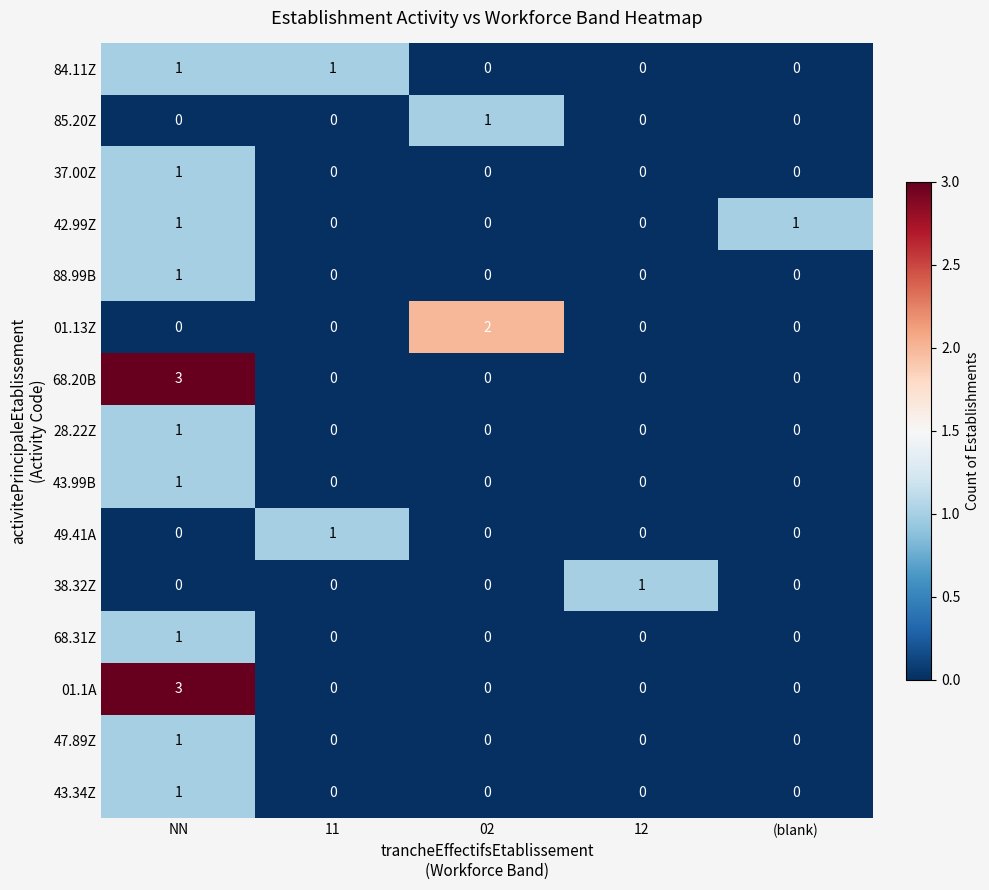

How many data points does each series have?

5